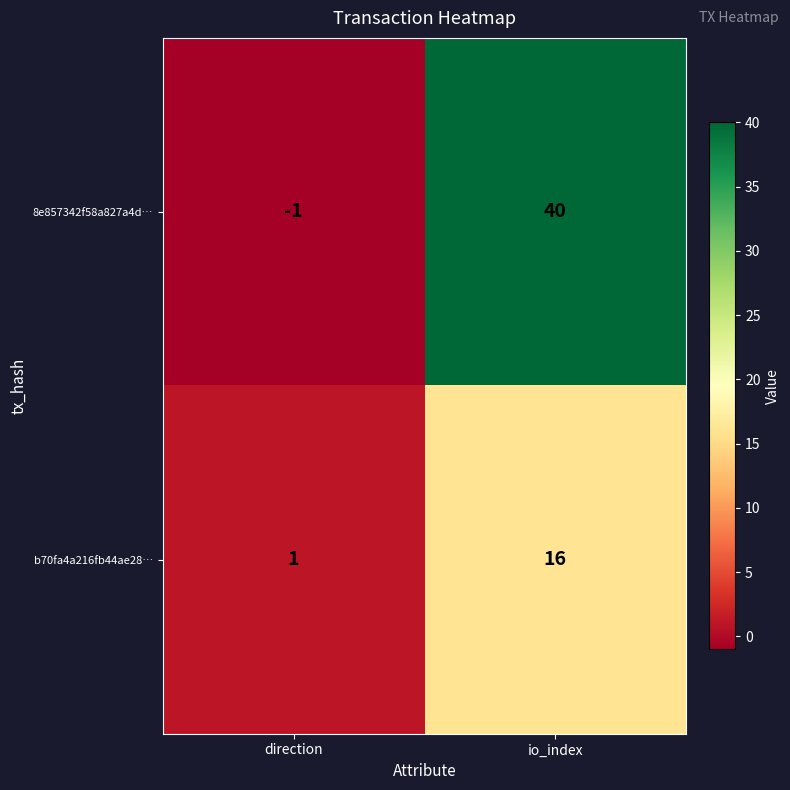

List the series in order of their overall mean, lowest first.

b70fa4a216fb44ae28…, 8e857342f58a827a4d…